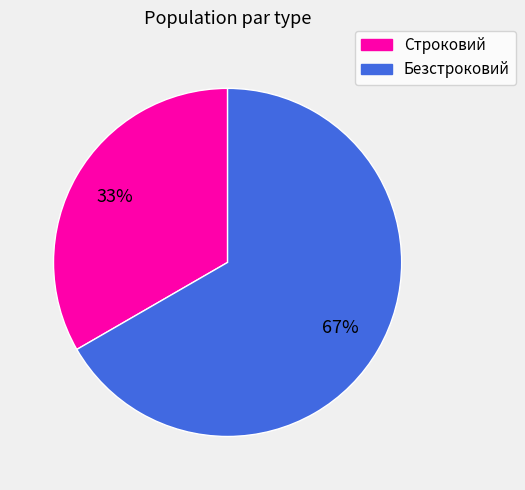

Is the sum of Строковий and Безстроковий greater than half?

Yes